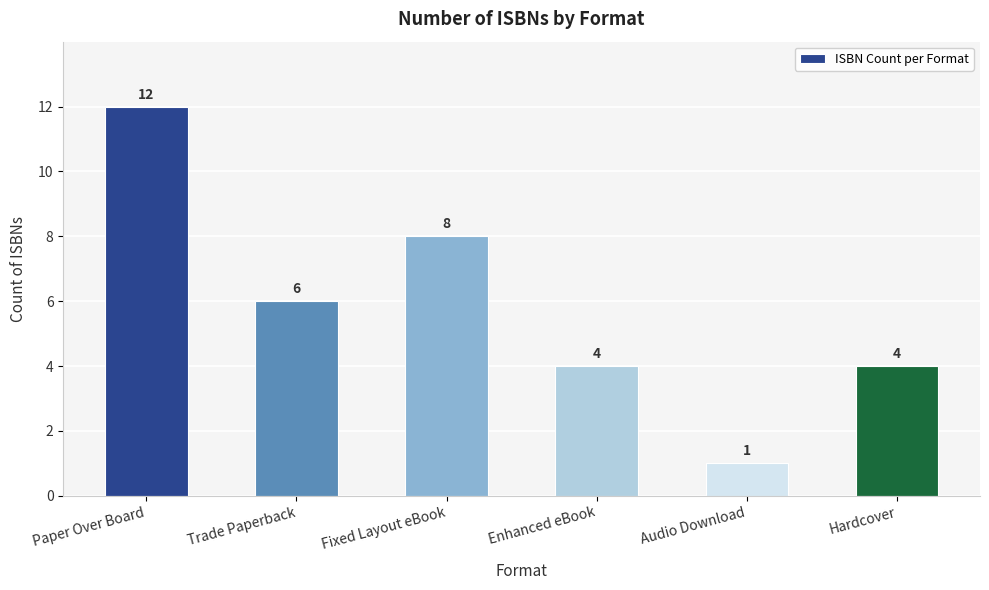

True or false: the data shows 4 at Enhanced eBook.

True